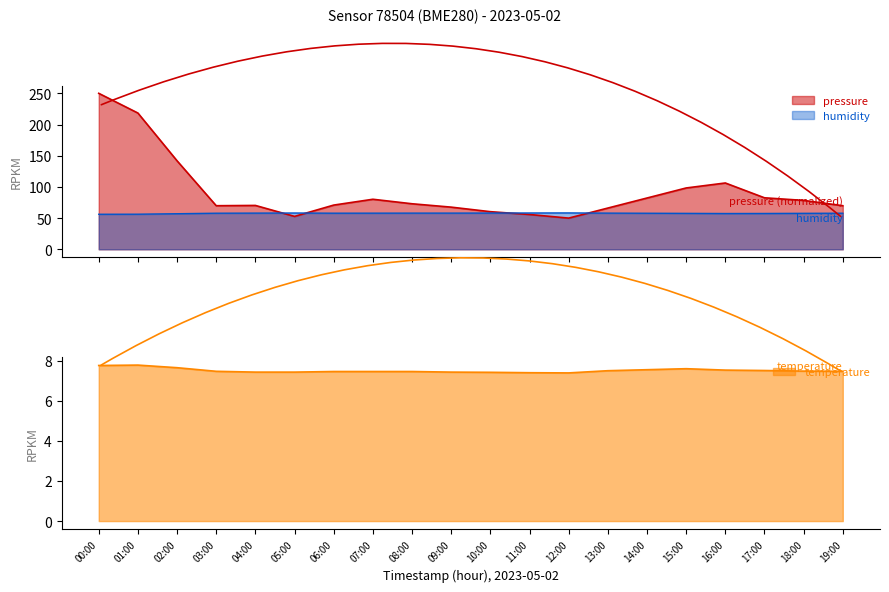

What is the greatest value displayed?

250.0